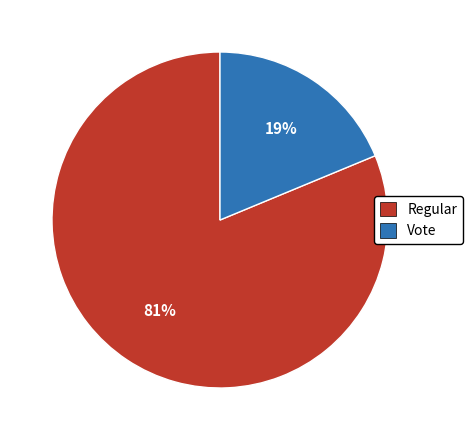

Count the number of slices in the pie.

2